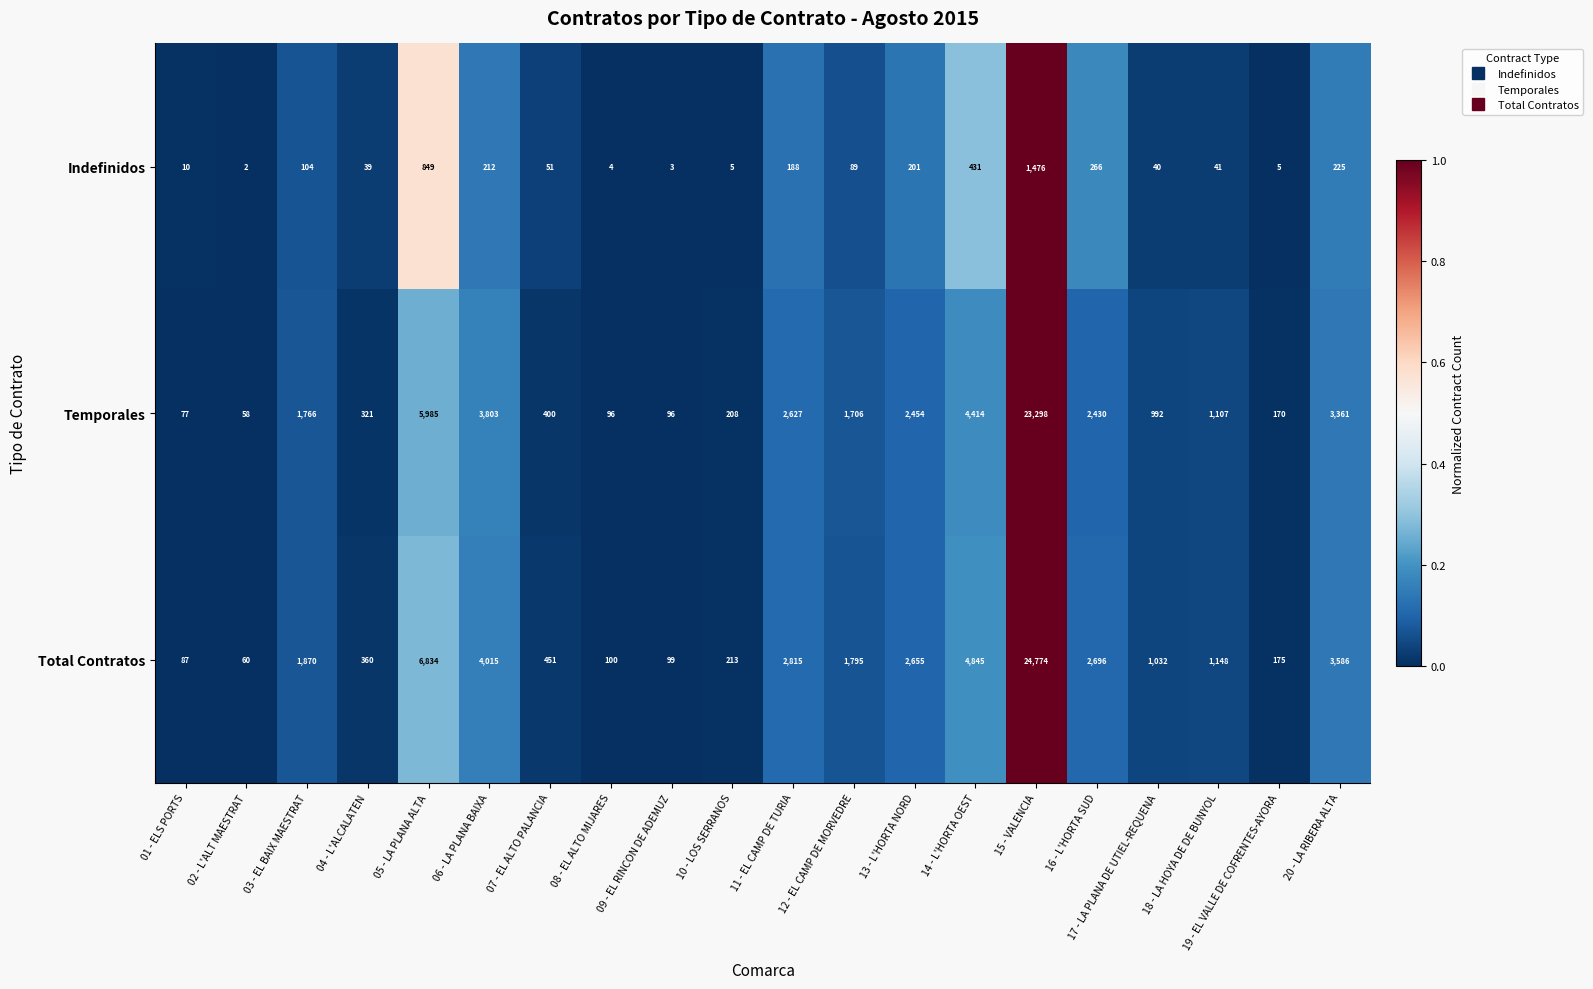

Which series has the largest range (max minus min)?

Total Contratos